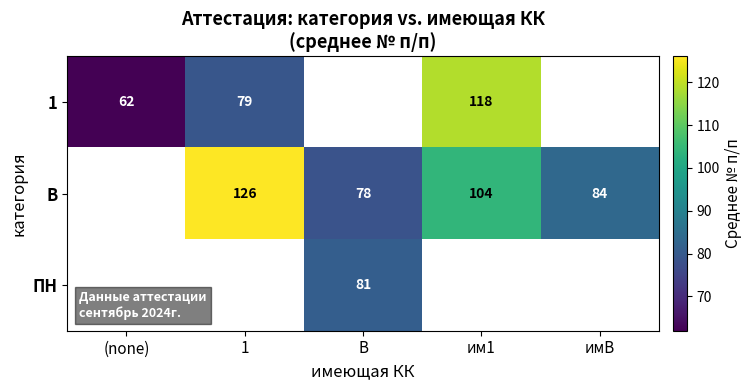

At which category does the chart reach its minimum across all series?

(none)